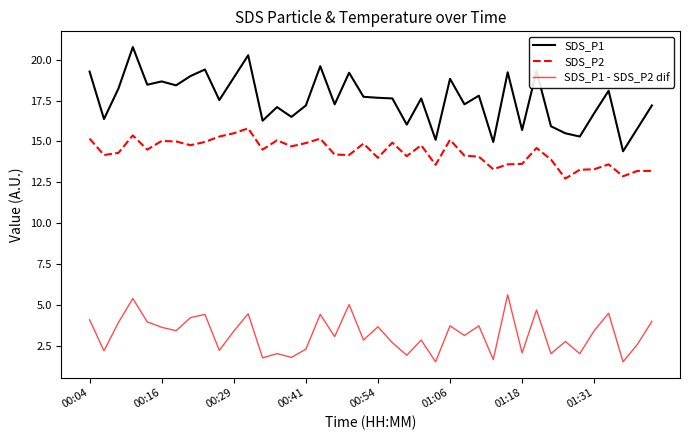

Which series has the widest spread of values?

SDS_P1